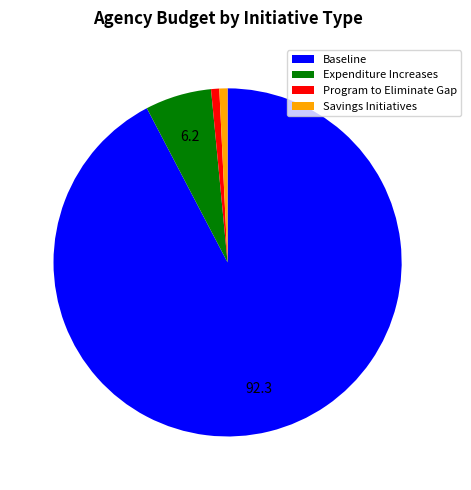

Combined, do Expenditure Increases and Program to Eliminate Gap account for over 50%?

No